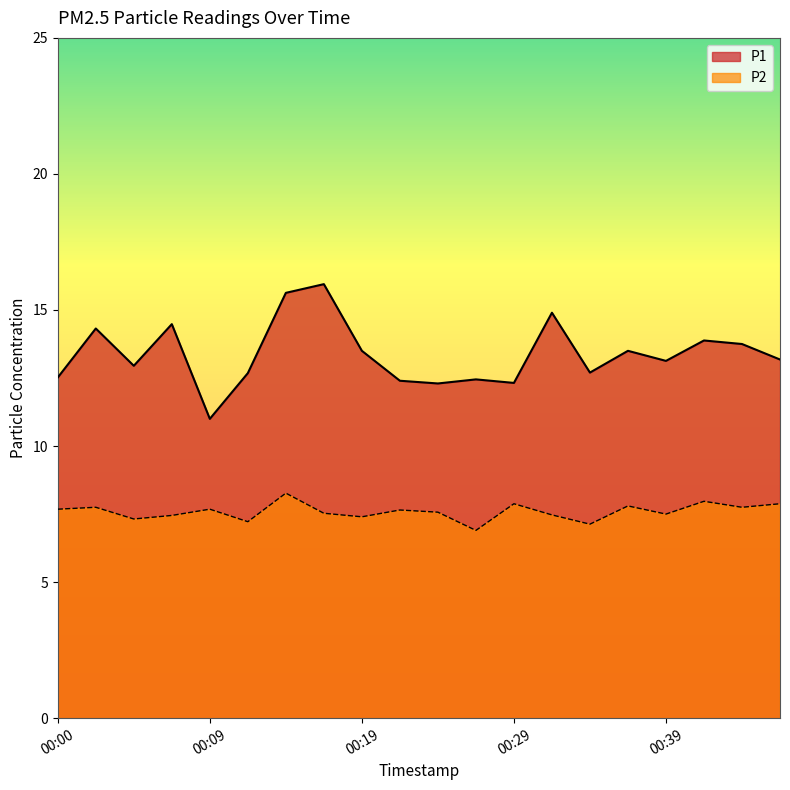

True or false: P2 has more than 2 interior local peaks.

True